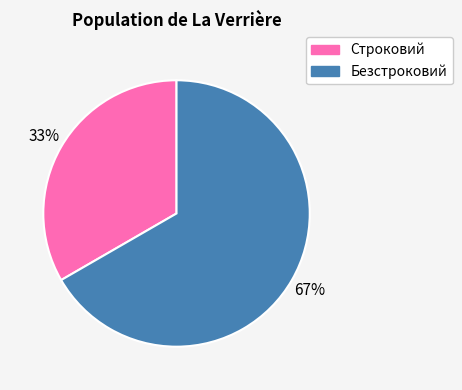

Which category has the biggest portion of the pie?

Безстроковий